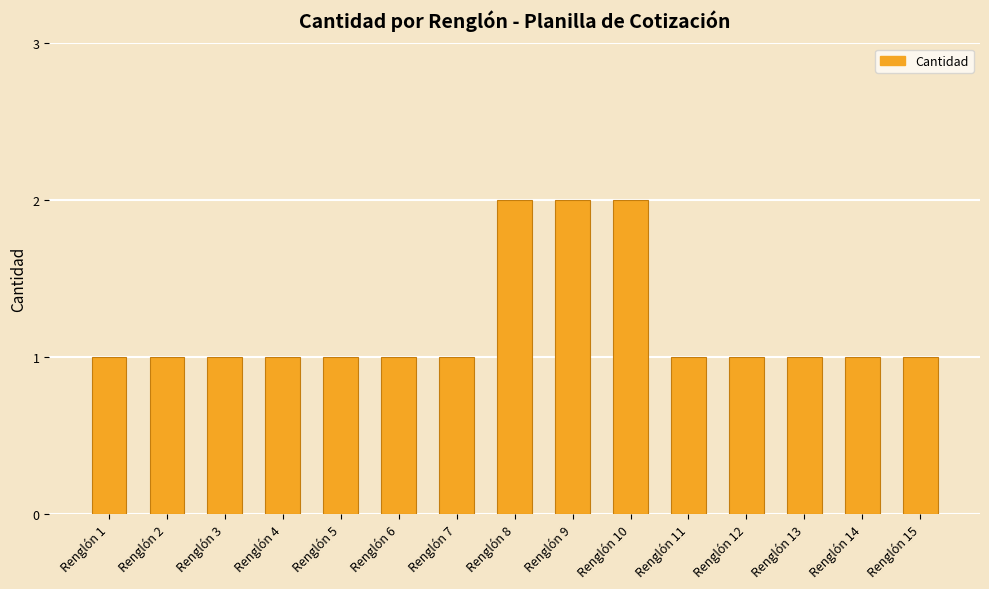

The value at Renglón 4 is 0. True or false?

False